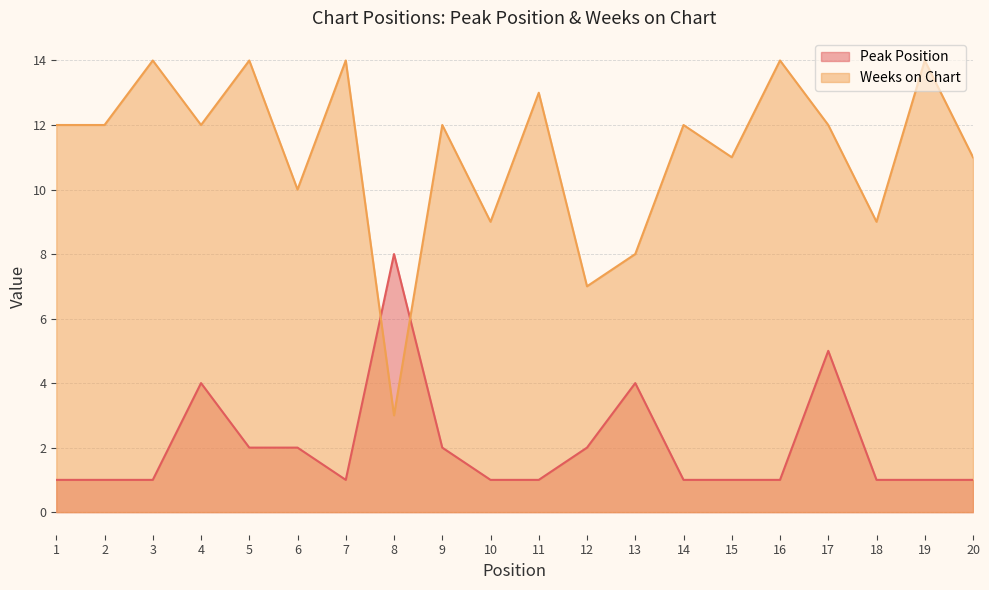

What is the sum of all Peak Position values?

41